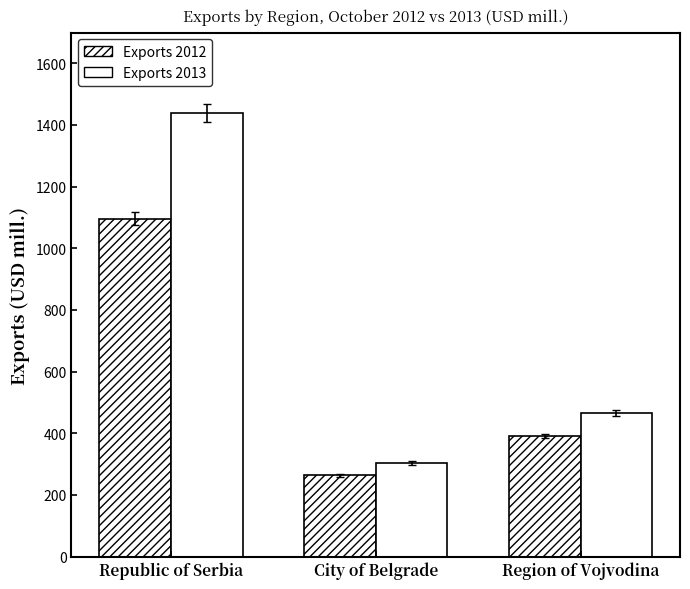

Reading left to right, extract all data points from this chart.

Exports 2012: 1096.2	262.9	391.2
Exports 2013: 1439.6	302.5	466.4